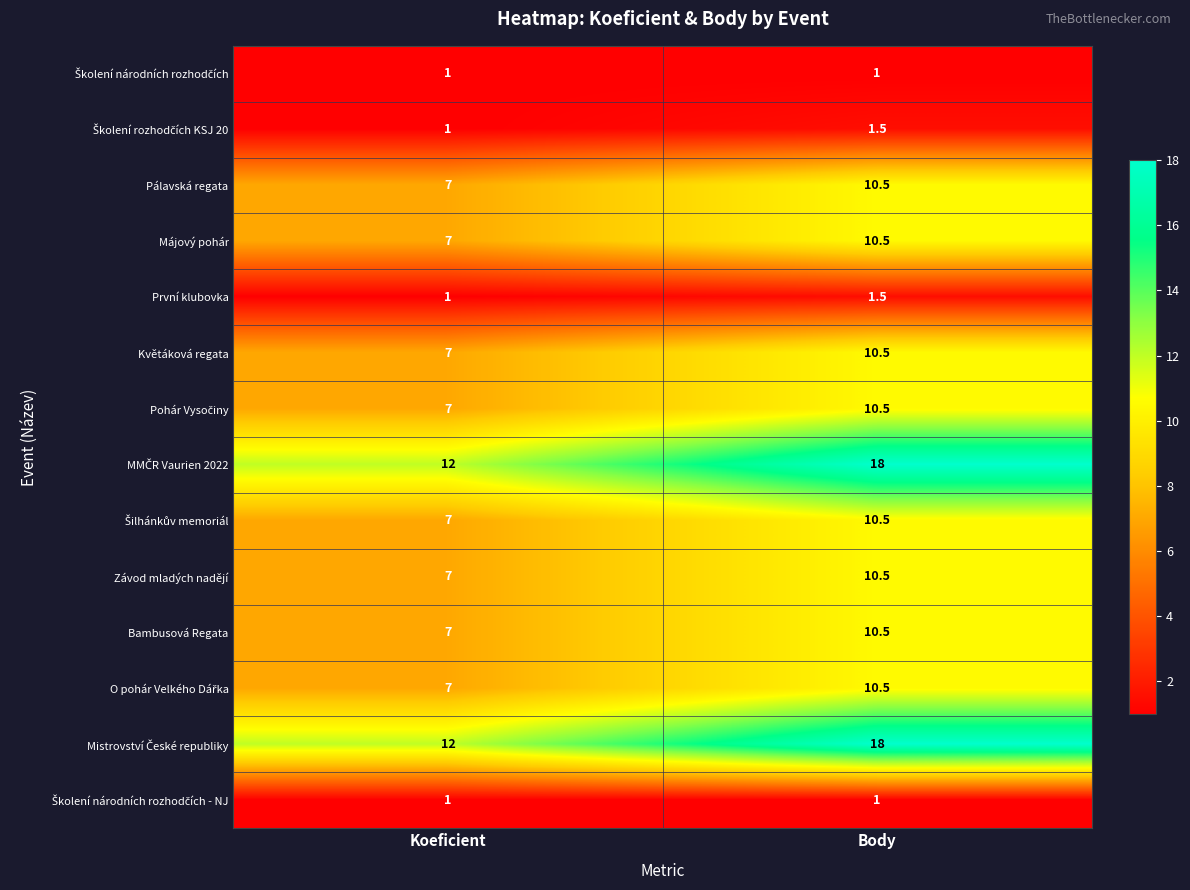

What is the highest value of the Květáková regata series?

10.5